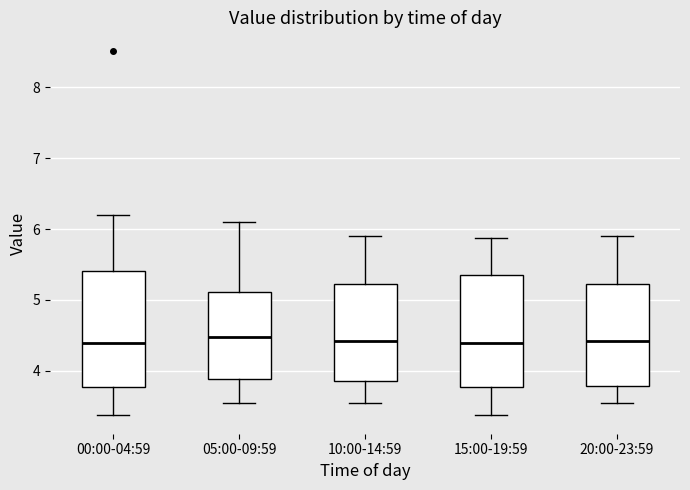

Reading left to right, read every box against the y-axis: the position of its median line, the range the box covers, and the ends of its whiskers. The values are not printed on the chart, so give them approximately, as read against the axis.

00:00-04:59: median 4.4, box 3.8 to 5.4, whiskers 3.4 to 6.2
05:00-09:59: median 4.5, box 3.9 to 5.1, whiskers 3.6 to 6.1
10:00-14:59: median 4.4, box 3.9 to 5.2, whiskers 3.6 to 5.9
15:00-19:59: median 4.4, box 3.8 to 5.4, whiskers 3.4 to 5.9
20:00-23:59: median 4.4, box 3.8 to 5.2, whiskers 3.6 to 5.9